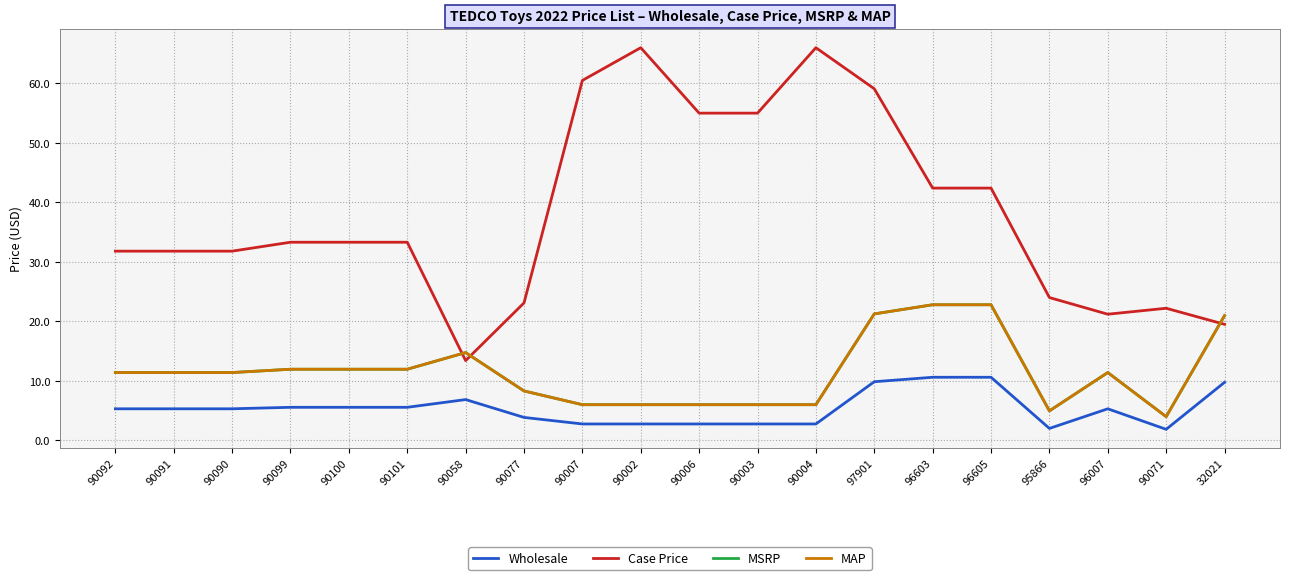

Is the value of Wholesale at 95866 greater than the value of MAP at 90099?

No